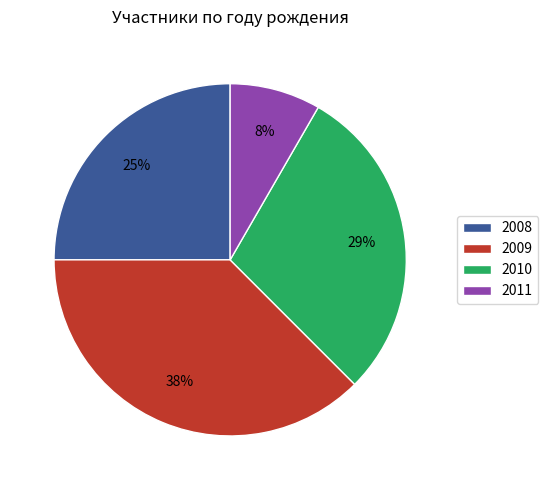

Count the number of slices in the pie.

4